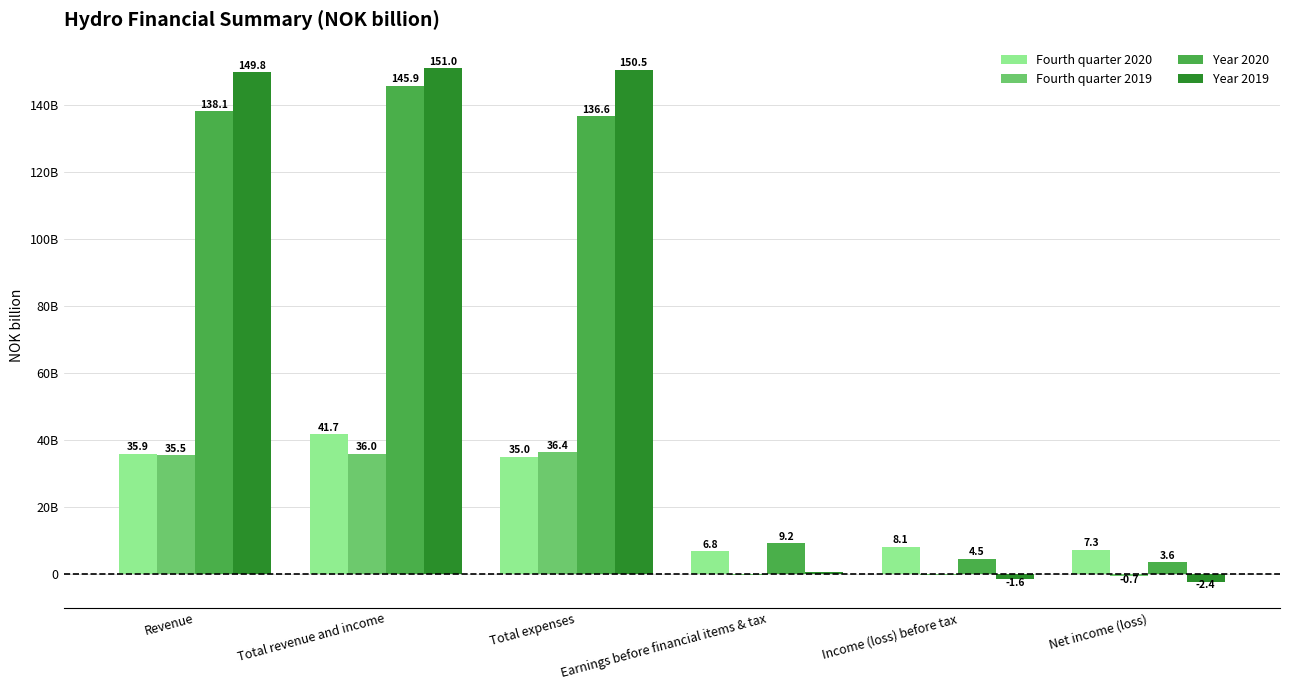

Which series changed the most between Total expenses and Income (loss) before tax?

Year 2019